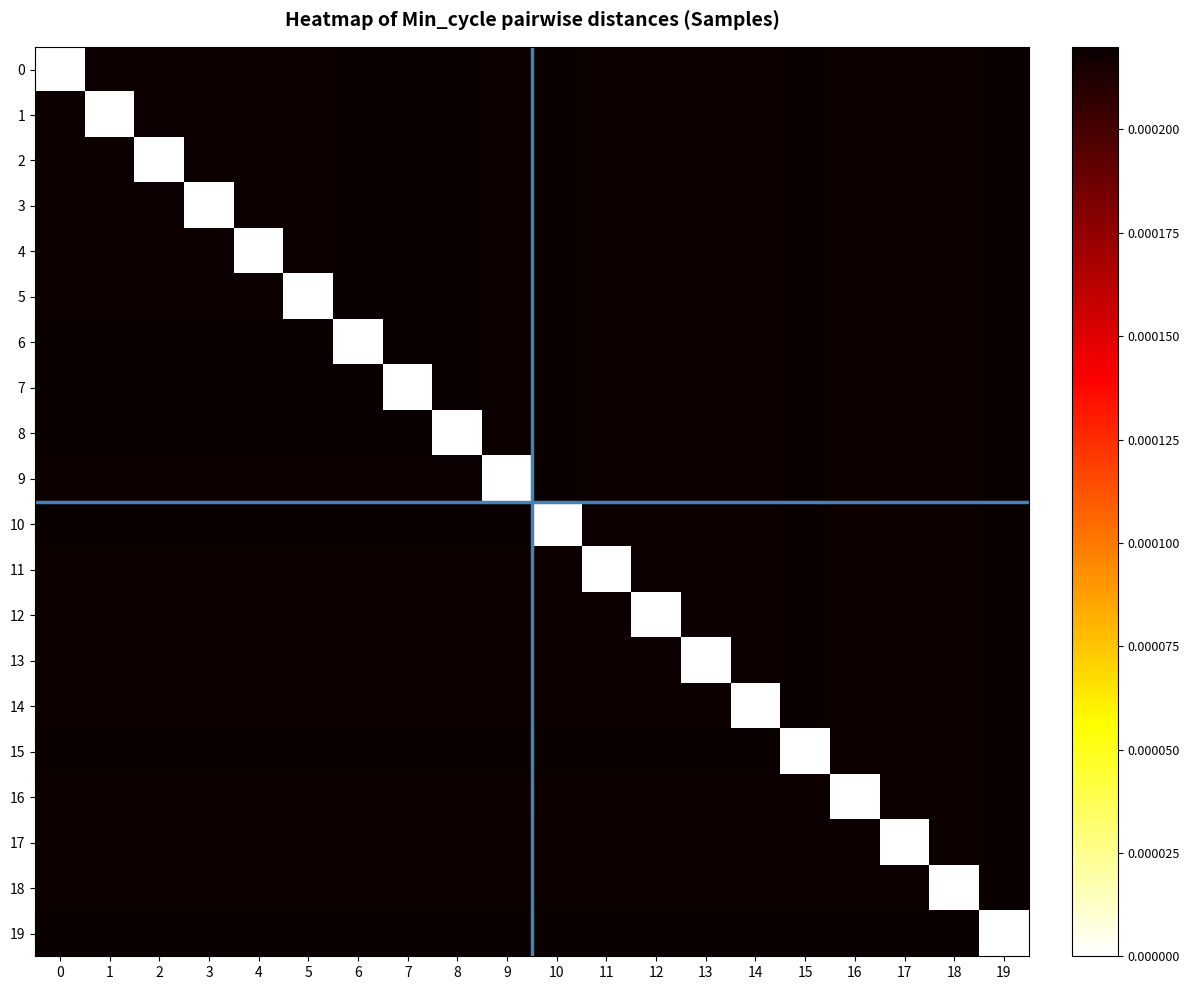

Reading right to left, what are all the values shown in this chart?

0: 19=0.0	18=0.0	17=0.0	16=0.0	15=0.0	14=0.0	13=0.0	12=0.0	11=0.0	10=0.0	9=0.0	8=0.0	7=0.0	6=0.0	5=0.0	4=0.0	3=0.0	2=0.0	1=0.0	0=0.0
1: 19=0.0	18=0.0	17=0.0	16=0.0	15=0.0	14=0.0	13=0.0	12=0.0	11=0.0	10=0.0	9=0.0	8=0.0	7=0.0	6=0.0	5=0.0	4=0.0	3=0.0	2=0.0	1=0.0	0=0.0
2: 19=0.0	18=0.0	17=0.0	16=0.0	15=0.0	14=0.0	13=0.0	12=0.0	11=0.0	10=0.0	9=0.0	8=0.0	7=0.0	6=0.0	5=0.0	4=0.0	3=0.0	2=0.0	1=0.0	0=0.0
3: 19=0.0	18=0.0	17=0.0	16=0.0	15=0.0	14=0.0	13=0.0	12=0.0	11=0.0	10=0.0	9=0.0	8=0.0	7=0.0	6=0.0	5=0.0	4=0.0	3=0.0	2=0.0	1=0.0	0=0.0
4: 19=0.0	18=0.0	17=0.0	16=0.0	15=0.0	14=0.0	13=0.0	12=0.0	11=0.0	10=0.0	9=0.0	8=0.0	7=0.0	6=0.0	5=0.0	4=0.0	3=0.0	2=0.0	1=0.0	0=0.0
5: 19=0.0	18=0.0	17=0.0	16=0.0	15=0.0	14=0.0	13=0.0	12=0.0	11=0.0	10=0.0	9=0.0	8=0.0	7=0.0	6=0.0	5=0.0	4=0.0	3=0.0	2=0.0	1=0.0	0=0.0
6: 19=0.0	18=0.0	17=0.0	16=0.0	15=0.0	14=0.0	13=0.0	12=0.0	11=0.0	10=0.0	9=0.0	8=0.0	7=0.0	6=0.0	5=0.0	4=0.0	3=0.0	2=0.0	1=0.0	0=0.0
7: 19=0.0	18=0.0	17=0.0	16=0.0	15=0.0	14=0.0	13=0.0	12=0.0	11=0.0	10=0.0	9=0.0	8=0.0	7=0.0	6=0.0	5=0.0	4=0.0	3=0.0	2=0.0	1=0.0	0=0.0
8: 19=0.0	18=0.0	17=0.0	16=0.0	15=0.0	14=0.0	13=0.0	12=0.0	11=0.0	10=0.0	9=0.0	8=0.0	7=0.0	6=0.0	5=0.0	4=0.0	3=0.0	2=0.0	1=0.0	0=0.0
9: 19=0.0	18=0.0	17=0.0	16=0.0	15=0.0	14=0.0	13=0.0	12=0.0	11=0.0	10=0.0	9=0.0	8=0.0	7=0.0	6=0.0	5=0.0	4=0.0	3=0.0	2=0.0	1=0.0	0=0.0
10: 19=0.0	18=0.0	17=0.0	16=0.0	15=0.0	14=0.0	13=0.0	12=0.0	11=0.0	10=0.0	9=0.0	8=0.0	7=0.0	6=0.0	5=0.0	4=0.0	3=0.0	2=0.0	1=0.0	0=0.0
11: 19=0.0	18=0.0	17=0.0	16=0.0	15=0.0	14=0.0	13=0.0	12=0.0	11=0.0	10=0.0	9=0.0	8=0.0	7=0.0	6=0.0	5=0.0	4=0.0	3=0.0	2=0.0	1=0.0	0=0.0
12: 19=0.0	18=0.0	17=0.0	16=0.0	15=0.0	14=0.0	13=0.0	12=0.0	11=0.0	10=0.0	9=0.0	8=0.0	7=0.0	6=0.0	5=0.0	4=0.0	3=0.0	2=0.0	1=0.0	0=0.0
13: 19=0.0	18=0.0	17=0.0	16=0.0	15=0.0	14=0.0	13=0.0	12=0.0	11=0.0	10=0.0	9=0.0	8=0.0	7=0.0	6=0.0	5=0.0	4=0.0	3=0.0	2=0.0	1=0.0	0=0.0
14: 19=0.0	18=0.0	17=0.0	16=0.0	15=0.0	14=0.0	13=0.0	12=0.0	11=0.0	10=0.0	9=0.0	8=0.0	7=0.0	6=0.0	5=0.0	4=0.0	3=0.0	2=0.0	1=0.0	0=0.0
15: 19=0.0	18=0.0	17=0.0	16=0.0	15=0.0	14=0.0	13=0.0	12=0.0	11=0.0	10=0.0	9=0.0	8=0.0	7=0.0	6=0.0	5=0.0	4=0.0	3=0.0	2=0.0	1=0.0	0=0.0
16: 19=0.0	18=0.0	17=0.0	16=0.0	15=0.0	14=0.0	13=0.0	12=0.0	11=0.0	10=0.0	9=0.0	8=0.0	7=0.0	6=0.0	5=0.0	4=0.0	3=0.0	2=0.0	1=0.0	0=0.0
17: 19=0.0	18=0.0	17=0.0	16=0.0	15=0.0	14=0.0	13=0.0	12=0.0	11=0.0	10=0.0	9=0.0	8=0.0	7=0.0	6=0.0	5=0.0	4=0.0	3=0.0	2=0.0	1=0.0	0=0.0
18: 19=0.0	18=0.0	17=0.0	16=0.0	15=0.0	14=0.0	13=0.0	12=0.0	11=0.0	10=0.0	9=0.0	8=0.0	7=0.0	6=0.0	5=0.0	4=0.0	3=0.0	2=0.0	1=0.0	0=0.0
19: 19=0.0	18=0.0	17=0.0	16=0.0	15=0.0	14=0.0	13=0.0	12=0.0	11=0.0	10=0.0	9=0.0	8=0.0	7=0.0	6=0.0	5=0.0	4=0.0	3=0.0	2=0.0	1=0.0	0=0.0